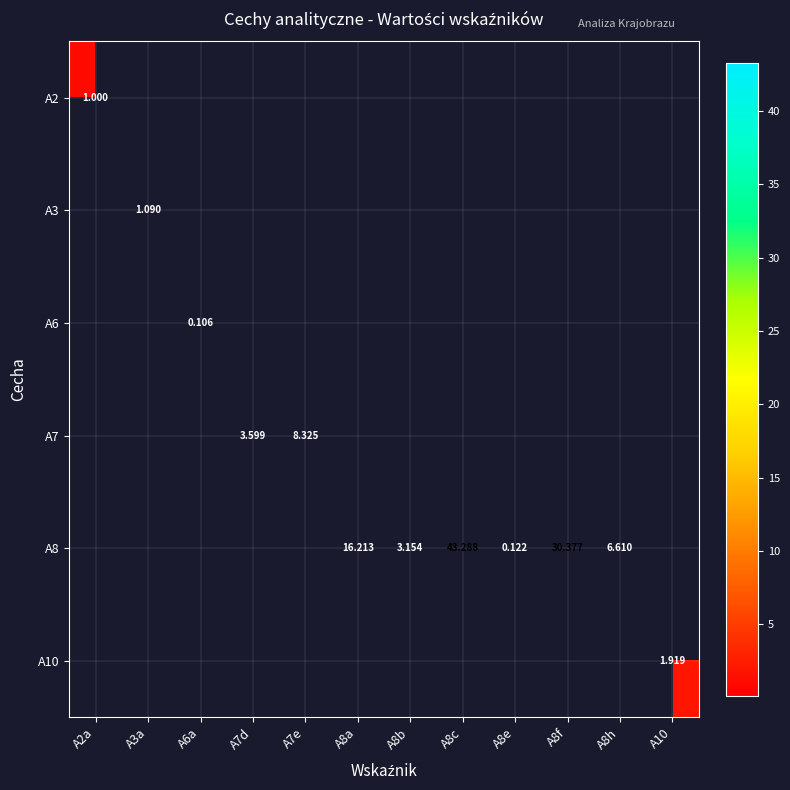

Which label corresponds to the smallest value in the chart?

A6a